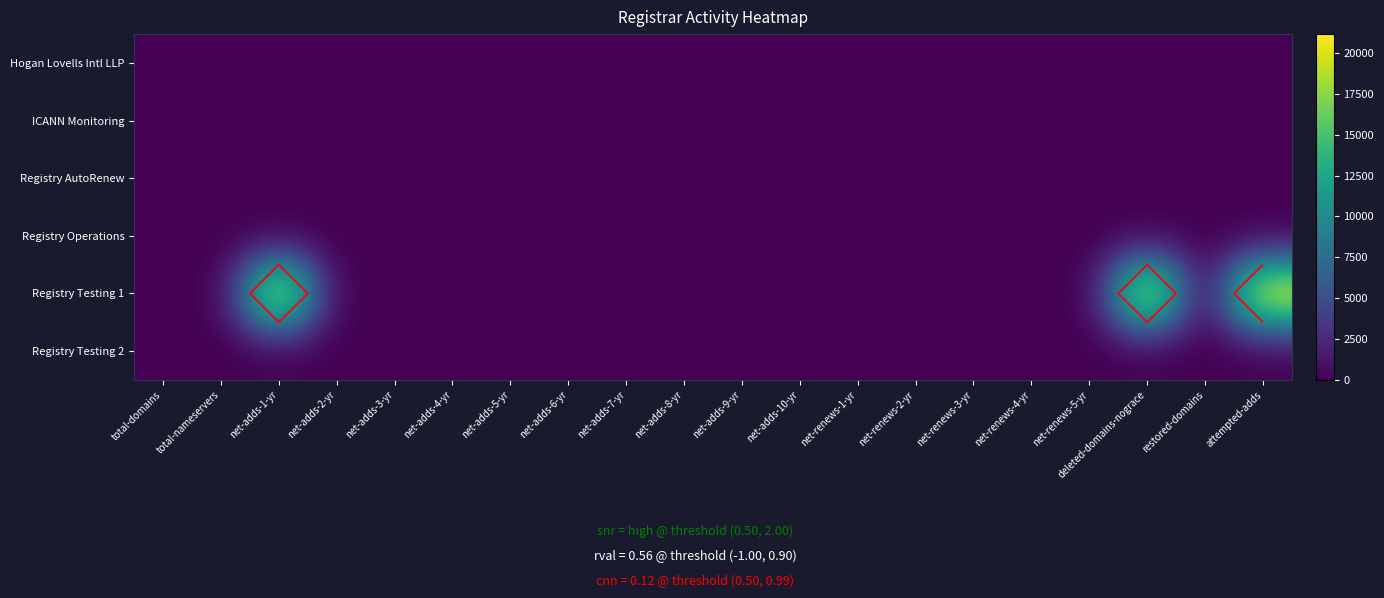

Which series changed the most between net-adds-5-yr and net-adds-10-yr?

Hogan Lovells Intl LLP